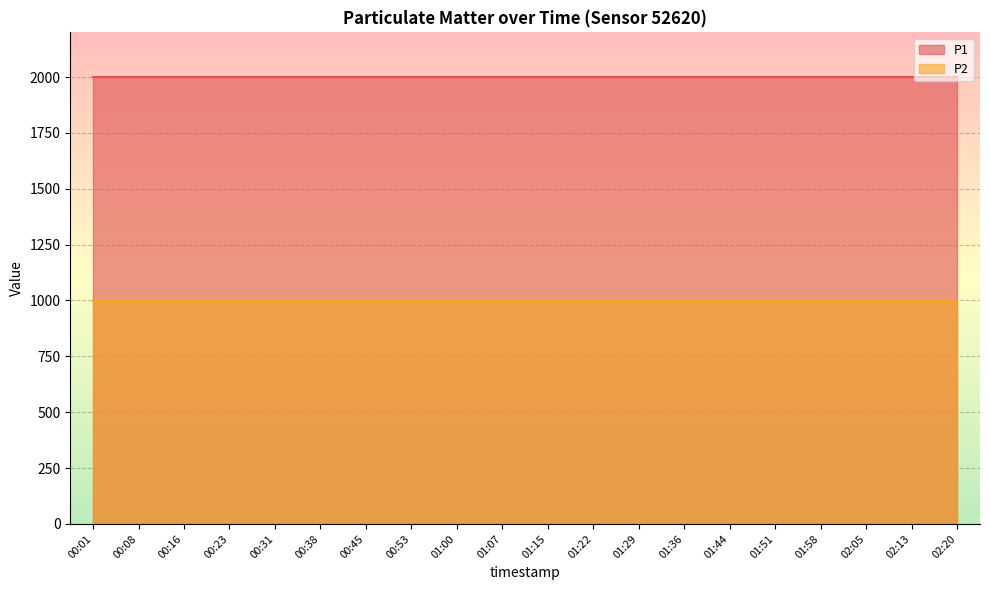

What is the approximate value of P1 at 00:01?

1999.9